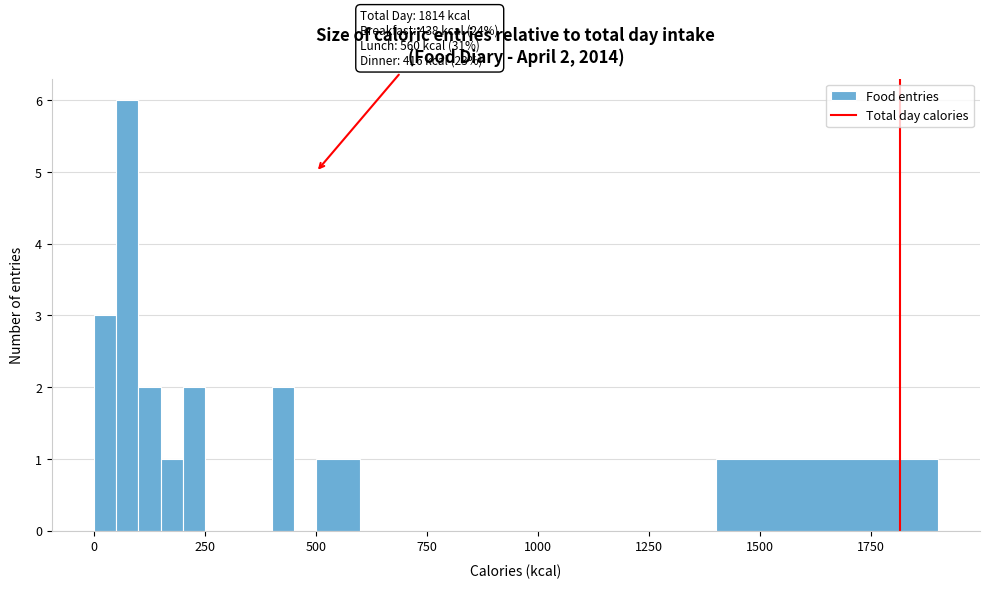

Read against the x-axis, roughly where is the centre of the tallest bar?

100